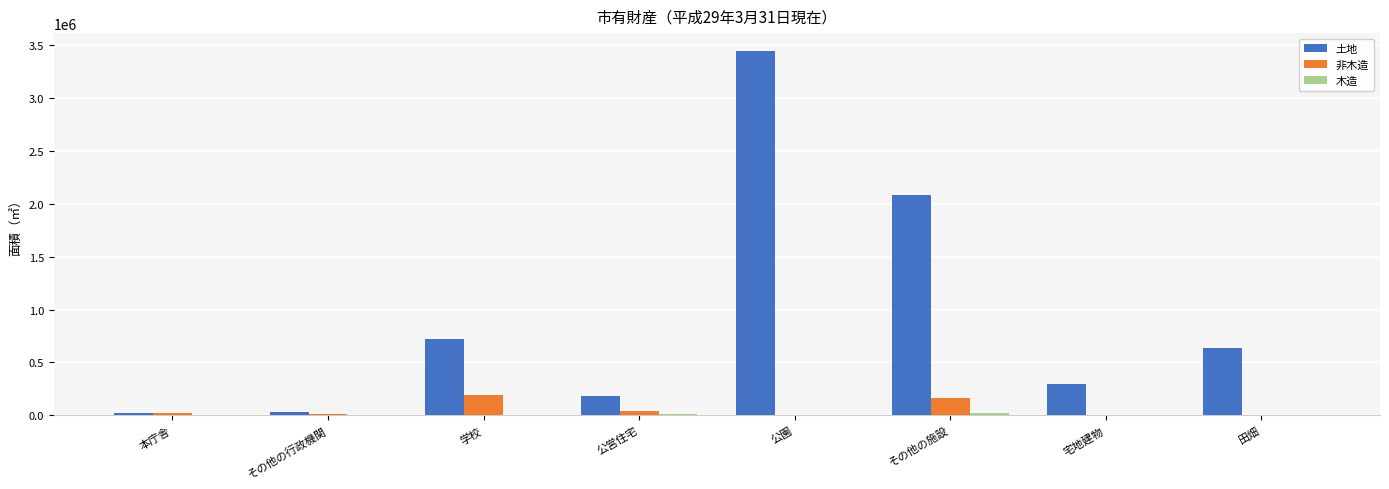

The 土地 series shows 2085943.8 at その他の施設. True or false?

True